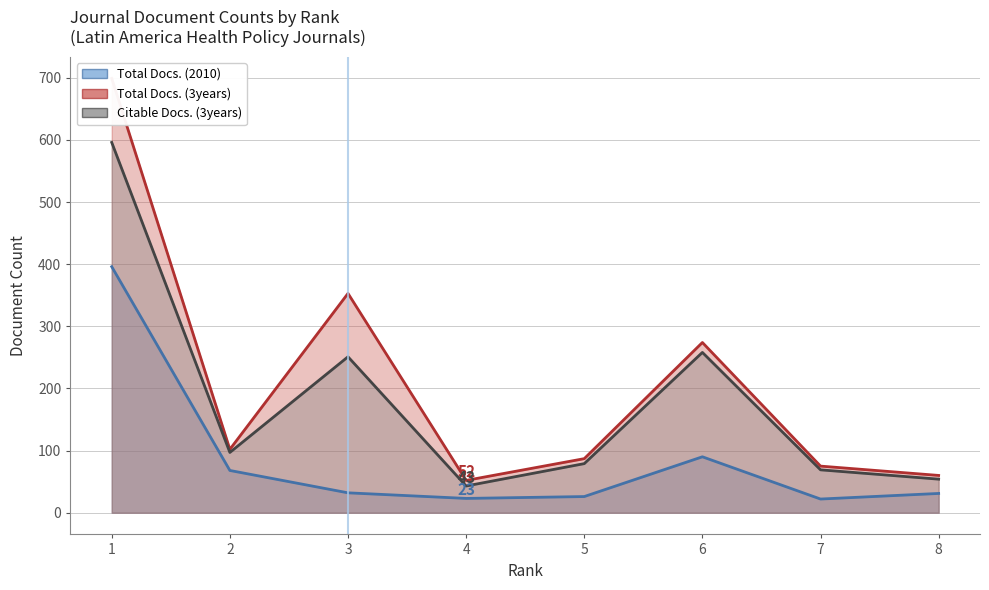

What is the minimum value for Total Docs. (3years)?

52